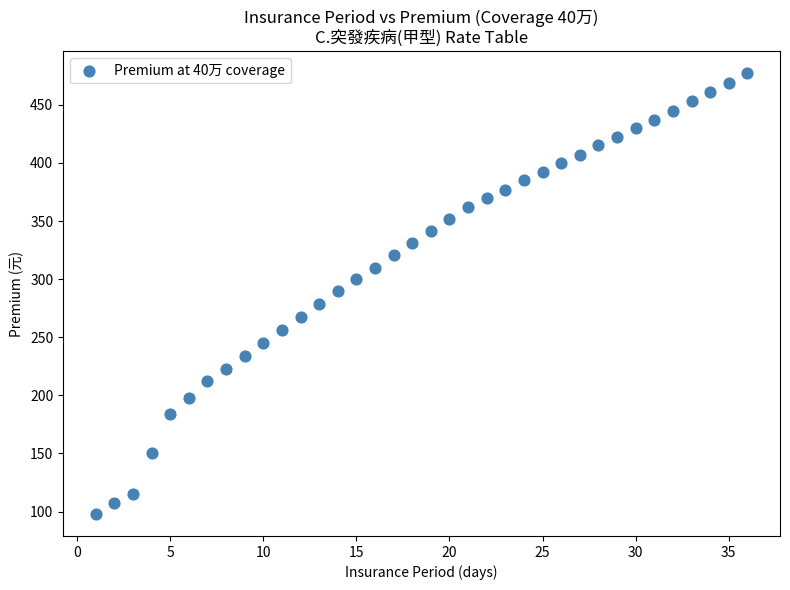

What is the range of Y values (max minus min)?

379